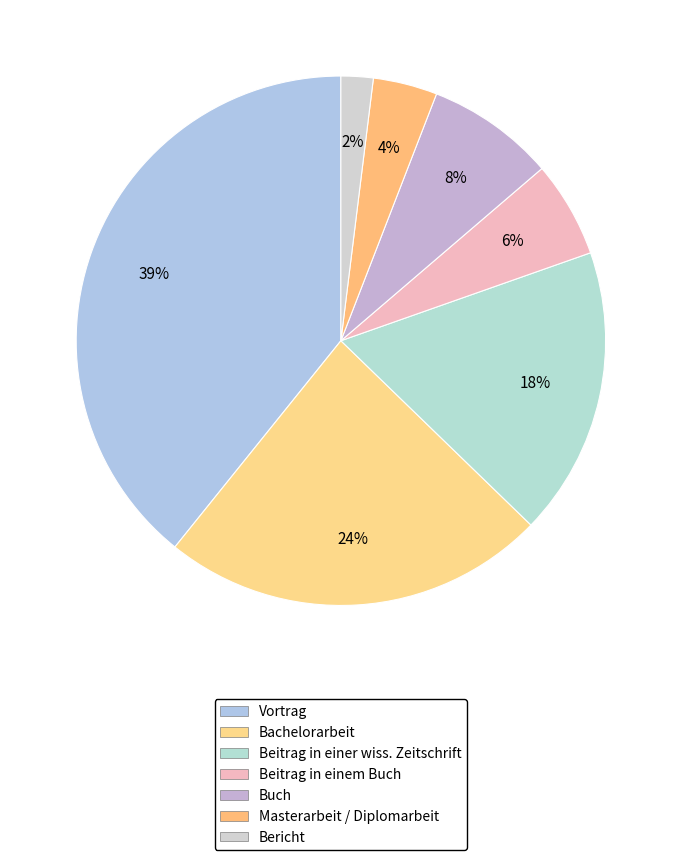

To the nearest percent, what percentage of the pie is Vortrag?

39%